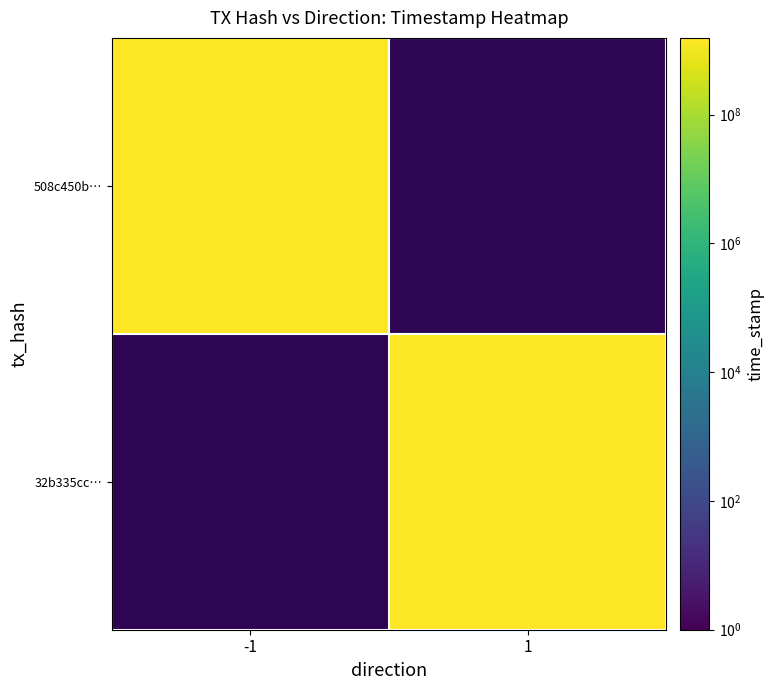

What is the sum of the 32b335cc0854628936851605241c01f58ed250d values at 1 and 0?

1562766445